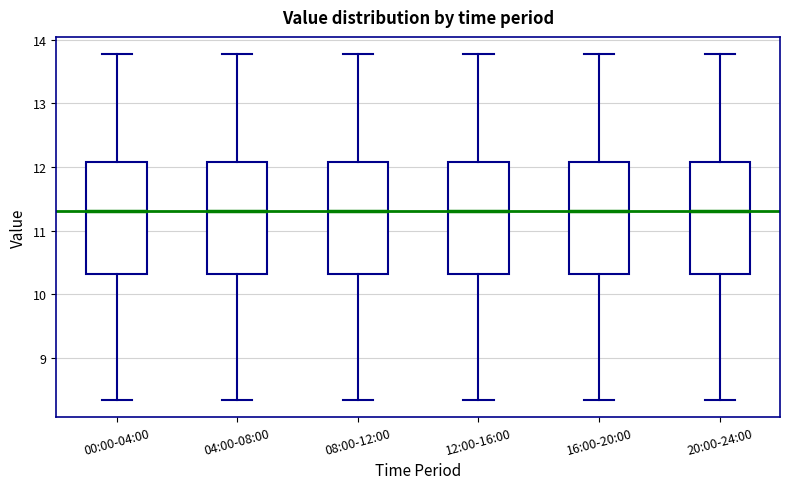

Where does the lower whisker of the box for 20:00-24:00 end on the y-axis? The values are not printed on the chart, so give them approximately, as read against the axis.

8.4